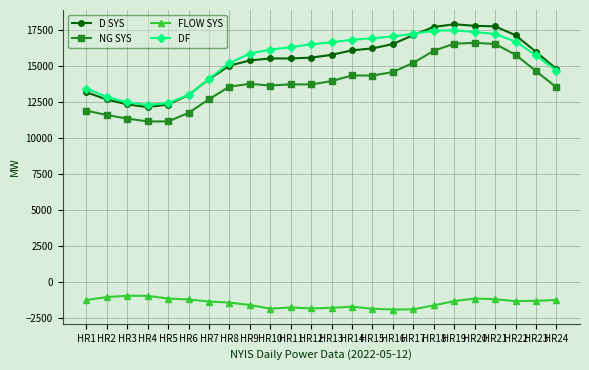

What is the minimum value for D SYS?

12128